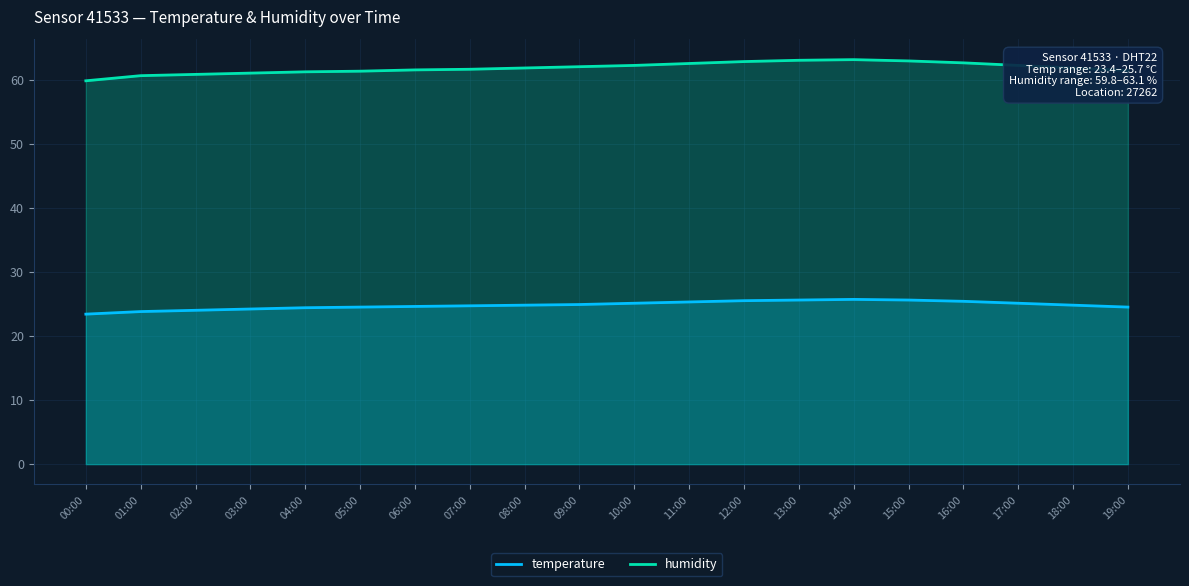

What is the spread (max minus min) of values at 03:00?

36.8